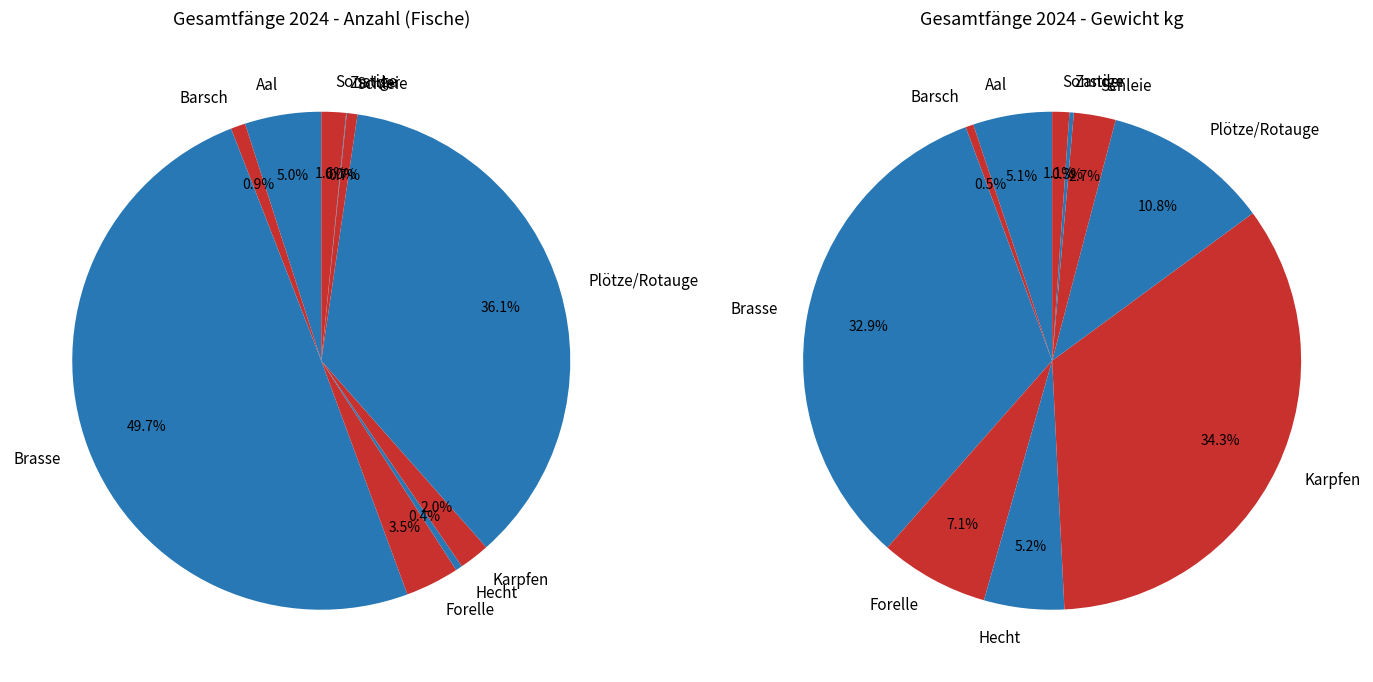

Does any single category account for the majority?

No